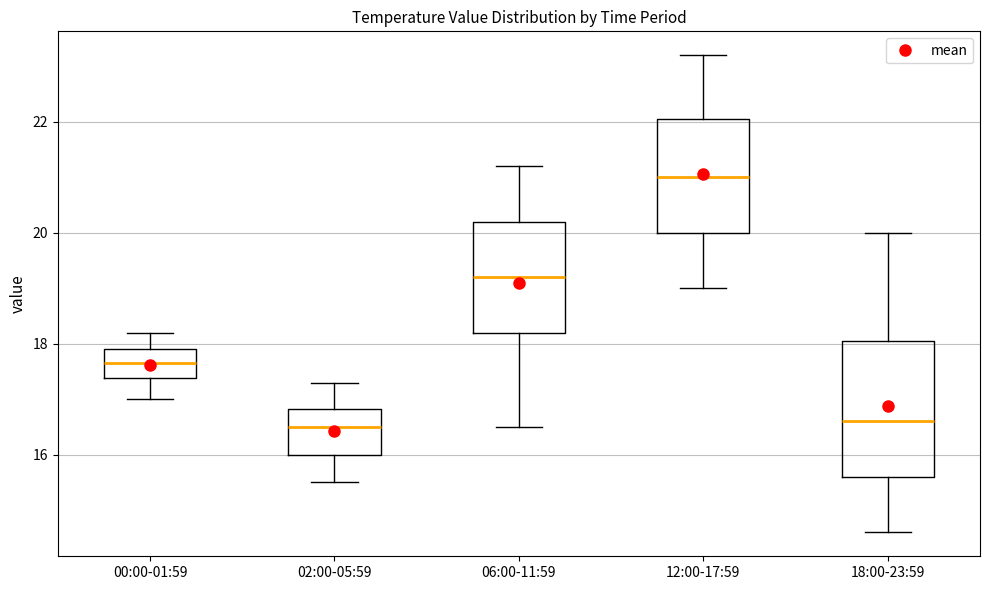

Comparing the boxes themselves (not the whiskers), which one is the tallest?

18:00-23:59